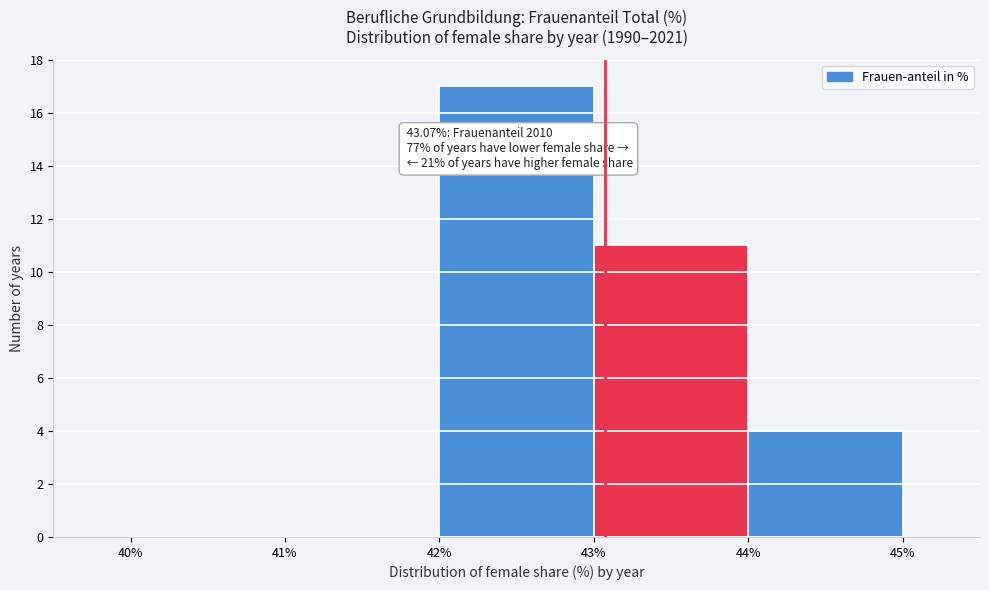

Over which range of the x-axis is the bar tallest?

42% to 43%